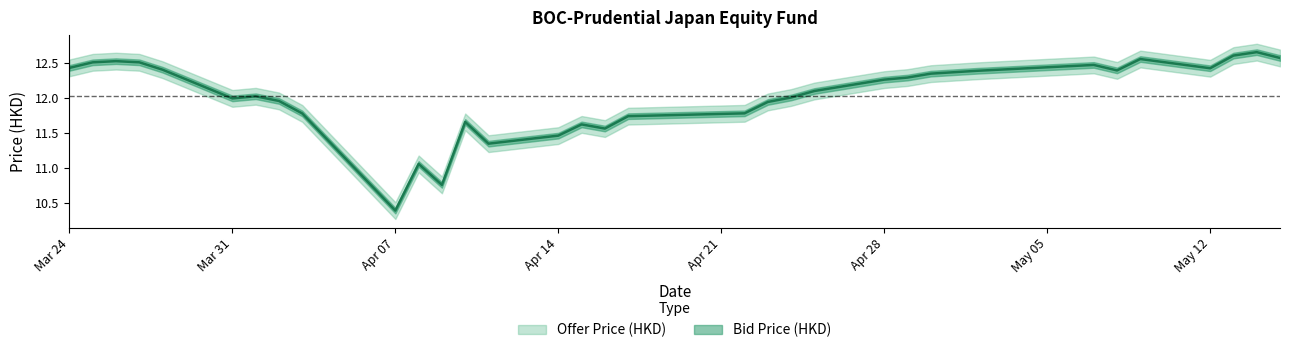

What is the difference between the values at 2025-04-28 and 2025-04-09?

1.5